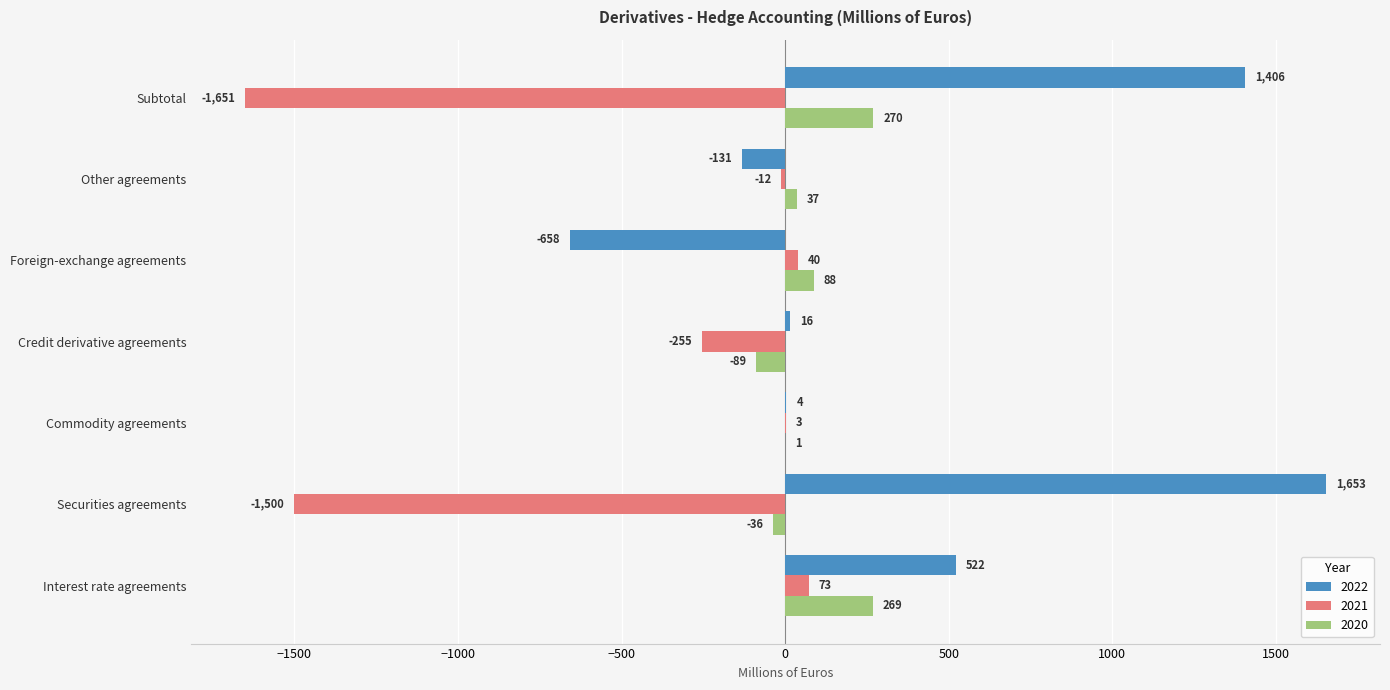

How many categories are shown in the chart?

7